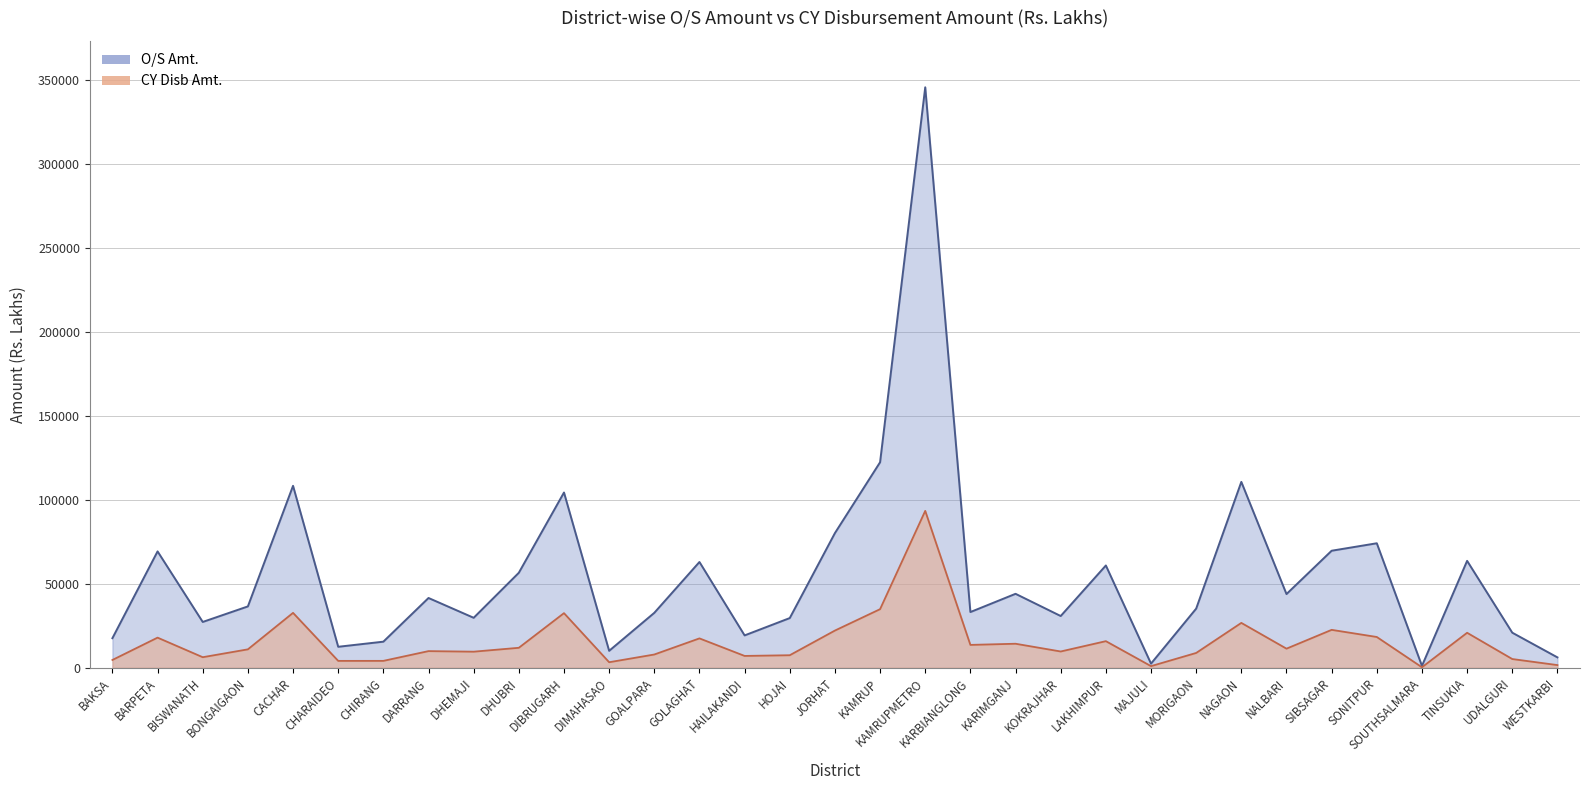

Reading left to right, list all the values displayed in this chart.

O/S Amt.: 17596.2	69256.0	27256.6	36506.8	108283.3	12479.5	15517.5	41524.6	29734.9	56531.1	104306.1	10077.9	32680.4	62945.4	19252.3	29569.8	80149.8	122311.7	345482.2	33150.2	44006.9	30789.7	60870.0	2452.8	35192.8	110624.1	43853.9	69649.8	74092.5	1107.0	63619.7	20869.2	6172.0
CY Disb Amt.: 4630.6	17921.0	6271.4	10952.9	32666.0	4081.4	4091.9	9898.2	9563.2	11874.7	32497.8	3281.9	7880.3	17471.7	7035.7	7448.9	22134.8	34865.3	93371.4	13596.5	14288.7	9674.5	15821.5	958.2	8803.9	26698.3	11358.8	22553.7	18309.0	276.8	20813.8	5186.0	1582.2